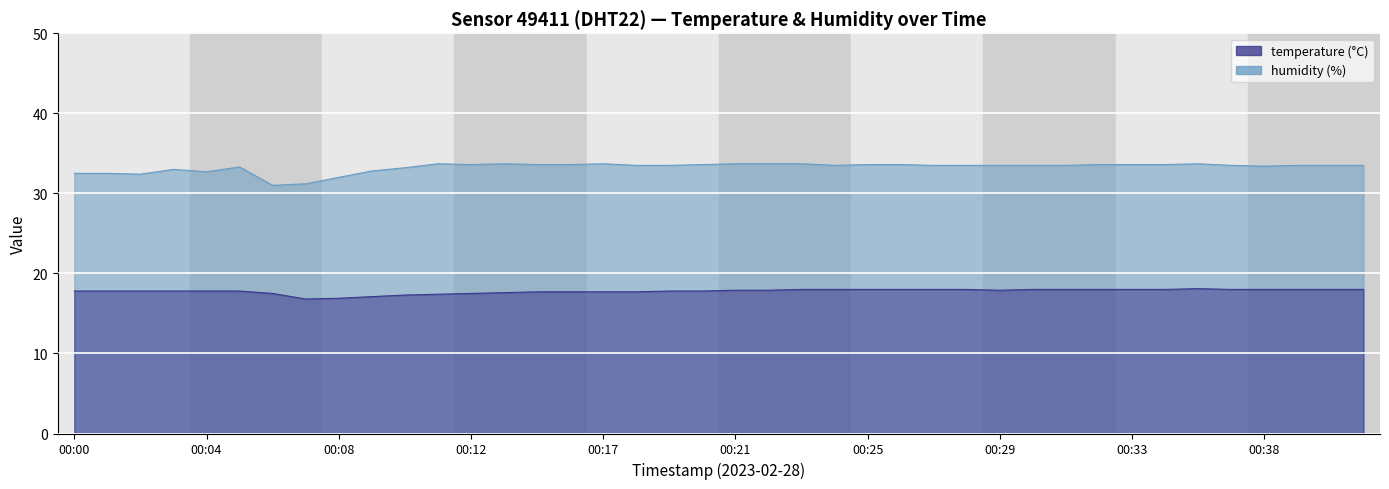

What is the total value across all series at 00:09?

49.9